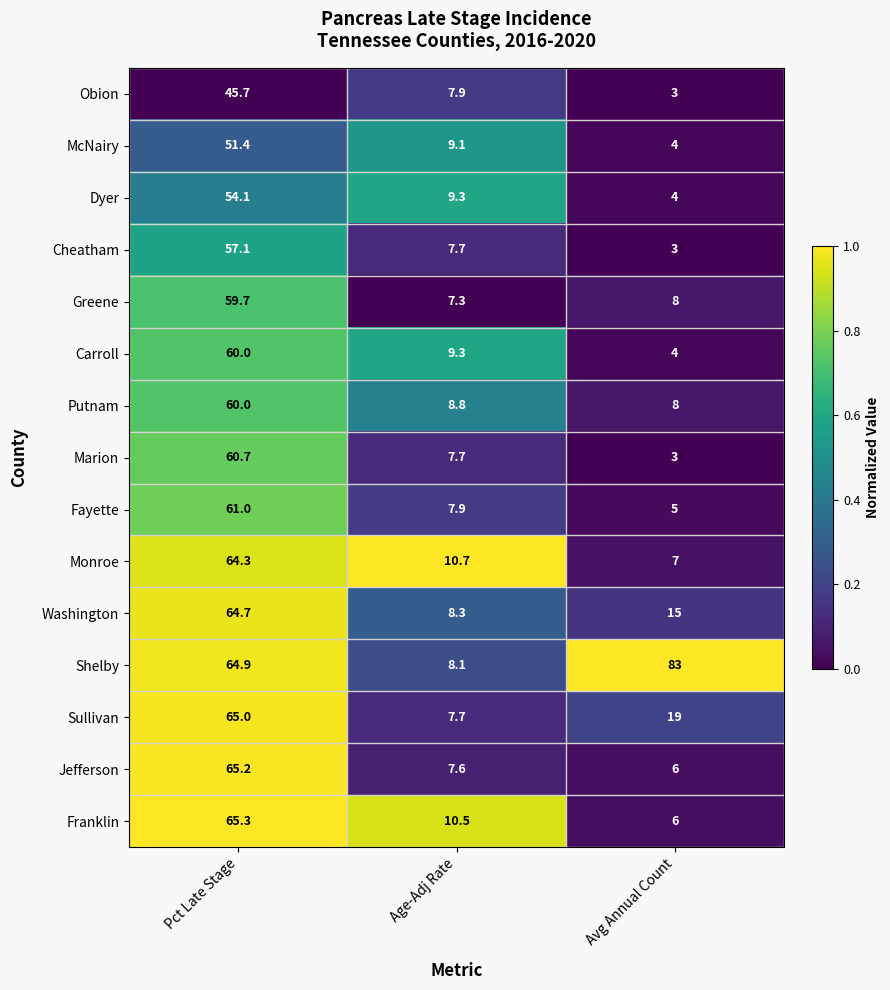

What is the average value of the Franklin series?

27.3